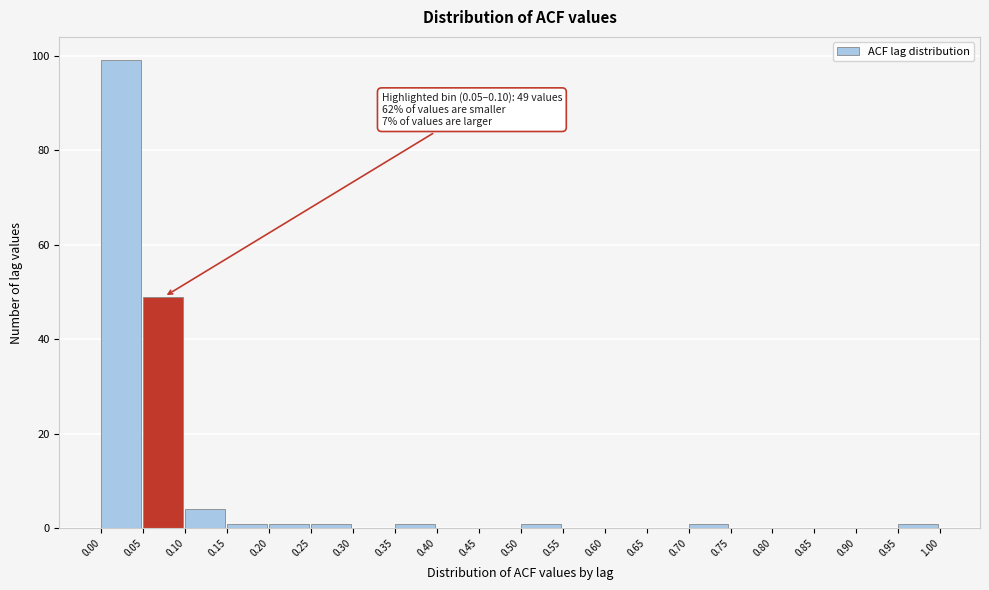

Over which range of the x-axis is the bar tallest?

0.00 to 0.05